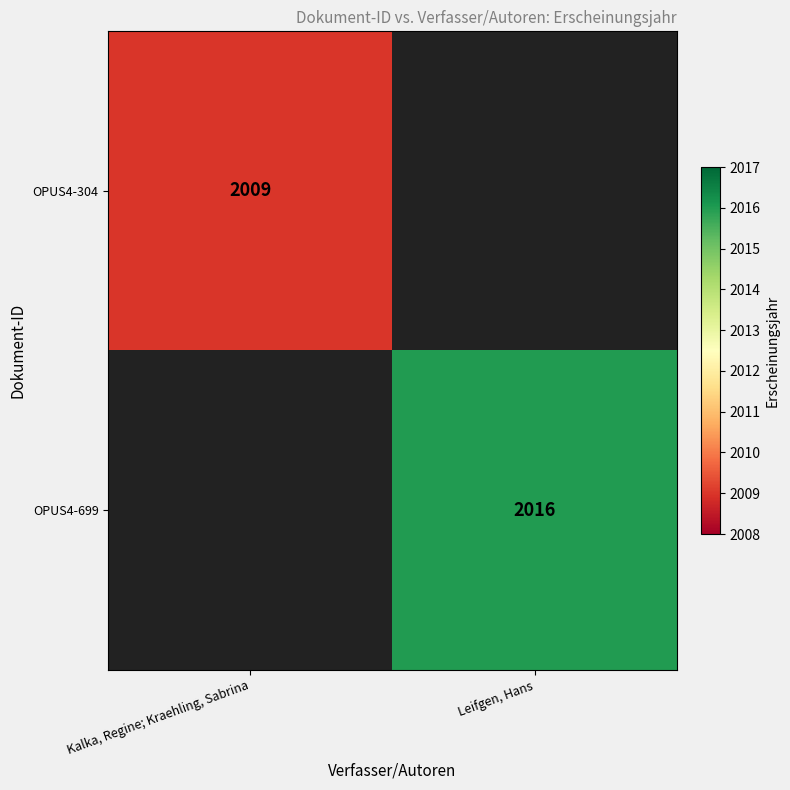

True or false: OPUS4-699 has a value of 3050 at Leifgen, Hans.

False